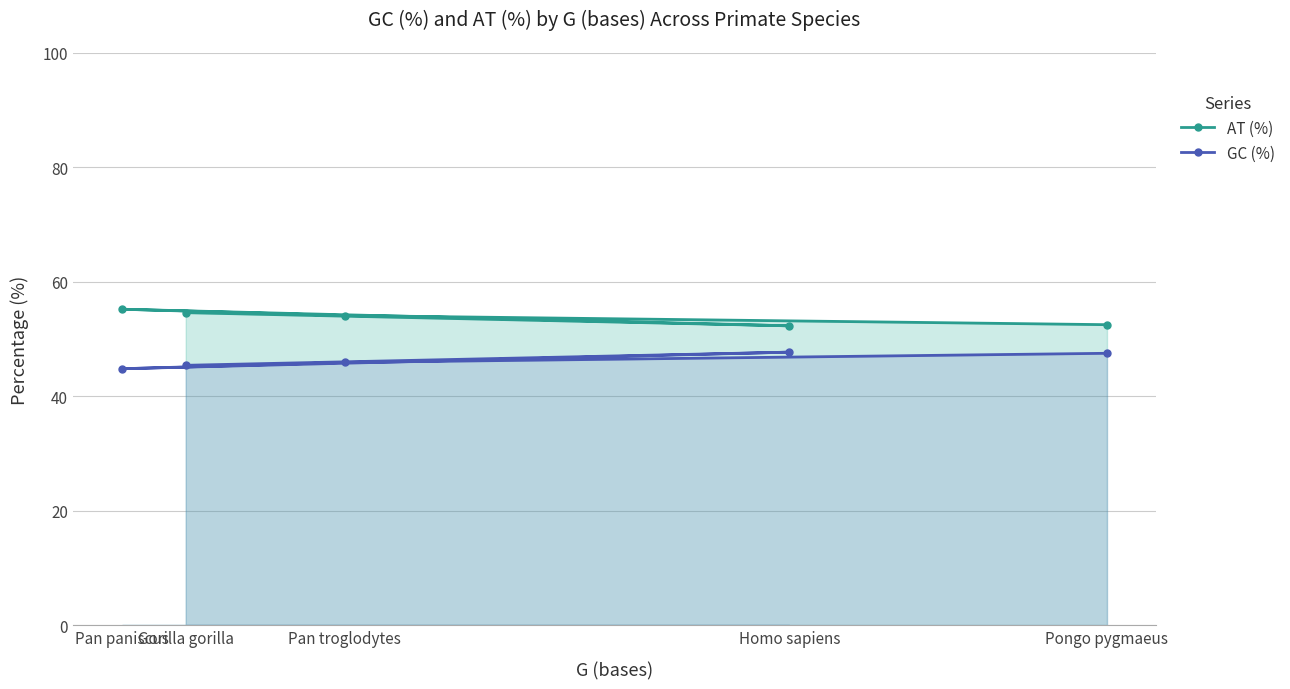

True or false: AT (%) and GC (%) intersect in this chart.

False